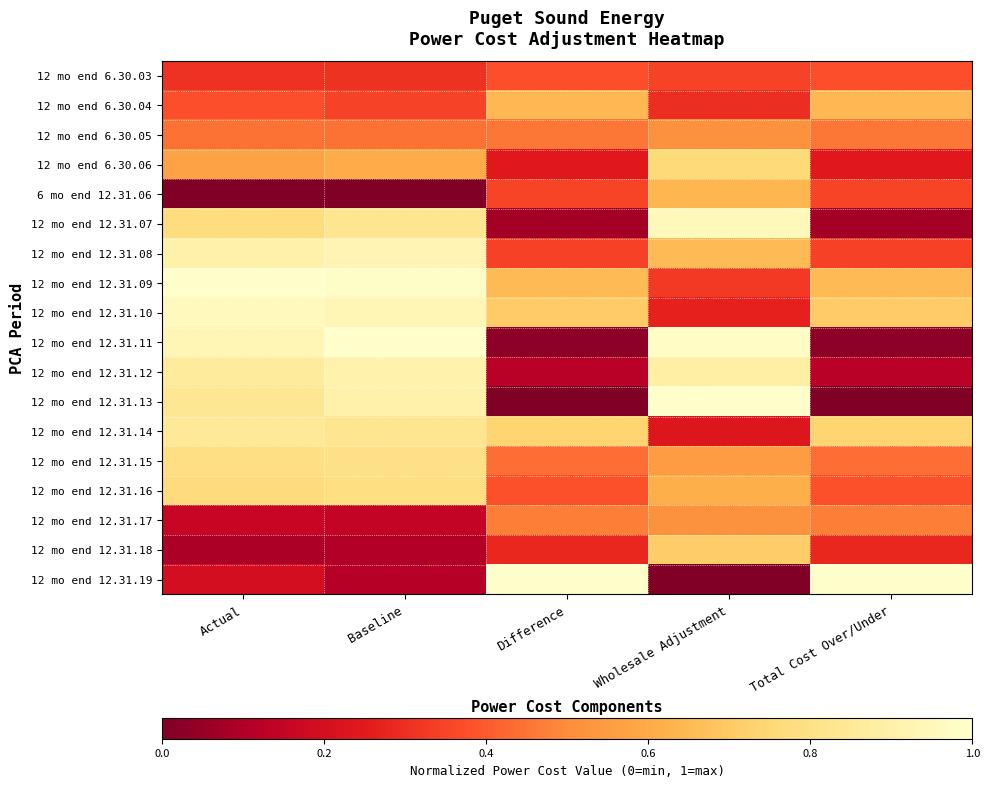

At how many categories does at least one series exceed 0?

5